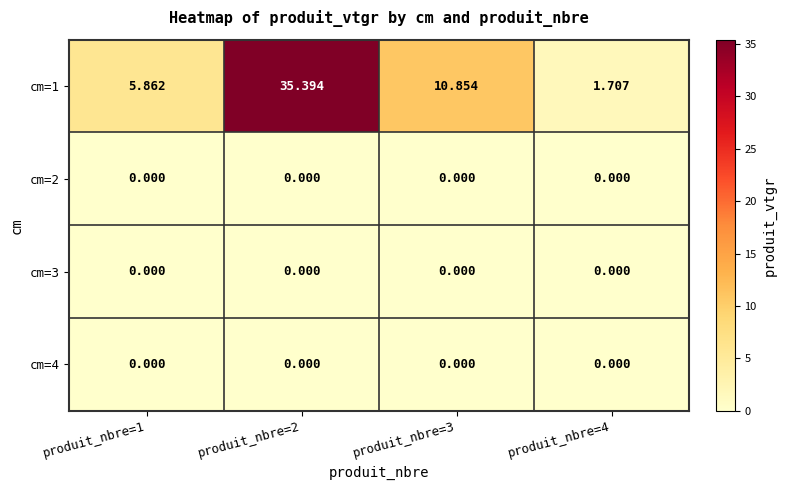

Reading left to right, list all the values displayed in this chart.

cm=1: produit_nbre=1=5.9	produit_nbre=2=35.4	produit_nbre=3=10.9	produit_nbre=4=1.7
cm=2: produit_nbre=1=0.0	produit_nbre=2=0.0	produit_nbre=3=0.0	produit_nbre=4=0.0
cm=3: produit_nbre=1=0.0	produit_nbre=2=0.0	produit_nbre=3=0.0	produit_nbre=4=0.0
cm=4: produit_nbre=1=0.0	produit_nbre=2=0.0	produit_nbre=3=0.0	produit_nbre=4=0.0